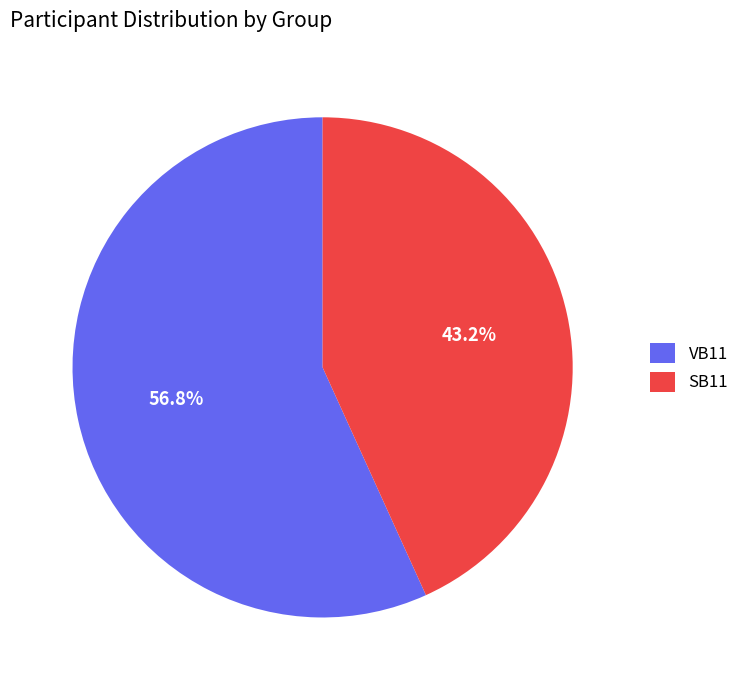

Does VB11 represent more than half of the total?

Yes